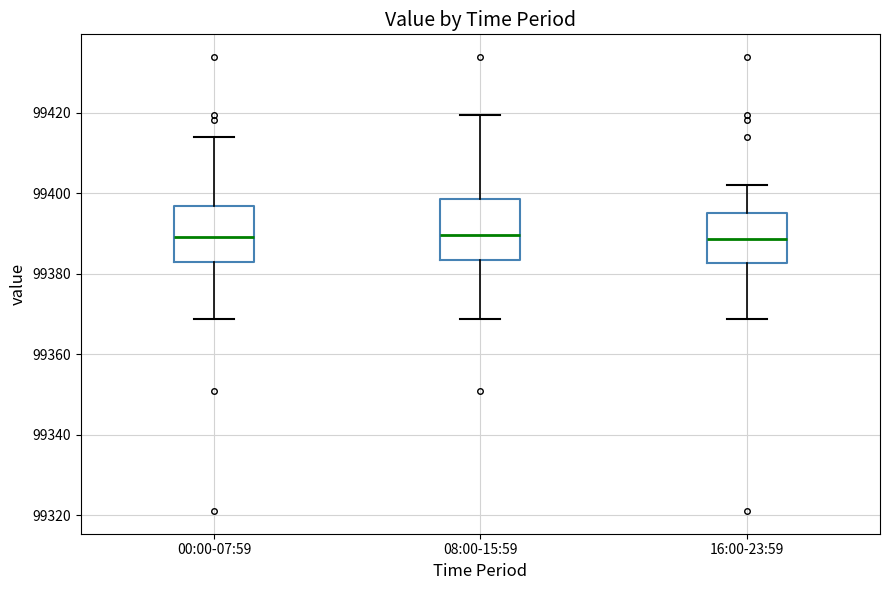

Where does the upper whisker of the box for 16:00-23:59 end on the y-axis? The values are not printed on the chart, so give them approximately, as read against the axis.

99402